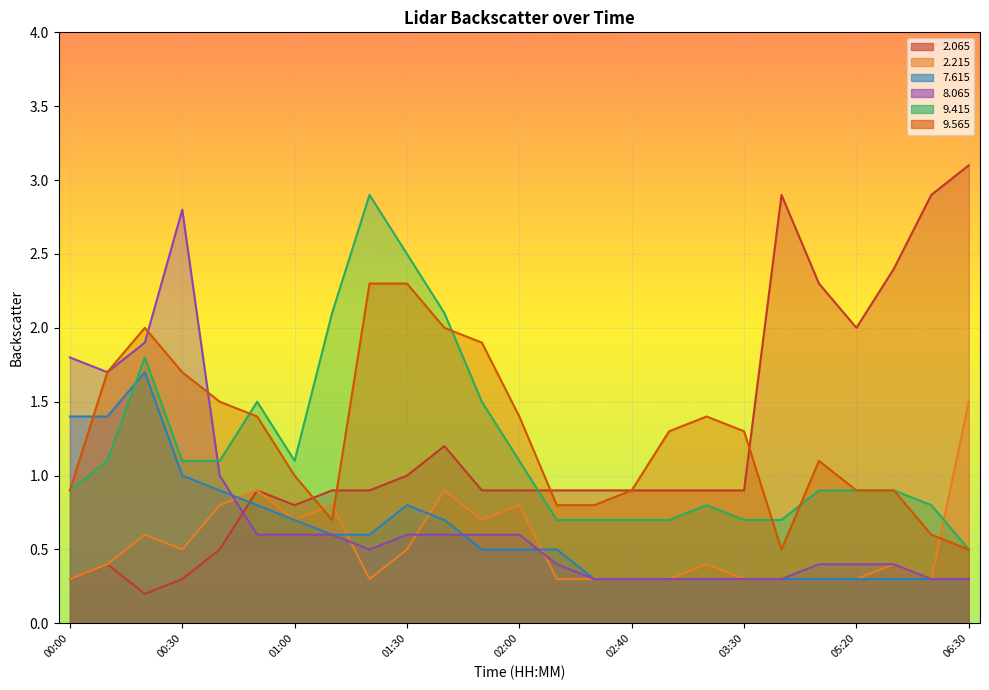

What is the minimum value shown in the chart?

0.2